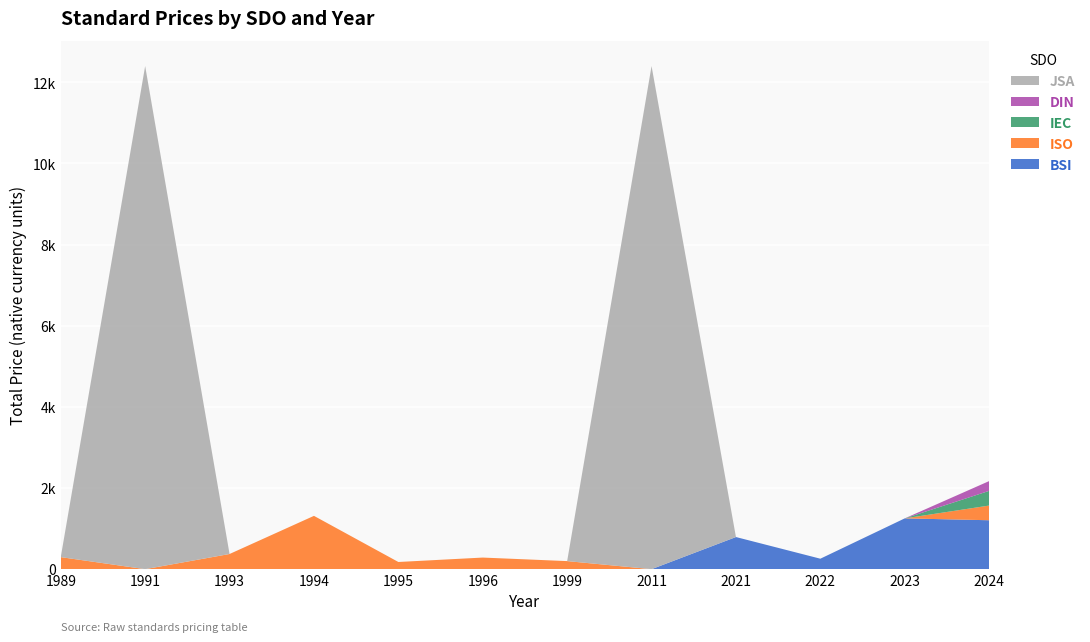

Reading left to right, extract all data points from this chart.

BSI: 0	0	0	0	0	0	0	0	792	258	1252	1206
ISO: 297	0	374	1314	177	286	199	0	0	0	0	362
IEC: 0	0	0	0	0	0	0	0	0	0	0	362
DIN: 0	0	0	0	0	0	0	0	0	0	0	241
JSA: 0	12400	0	0	0	0	0	12400	0	0	0	0